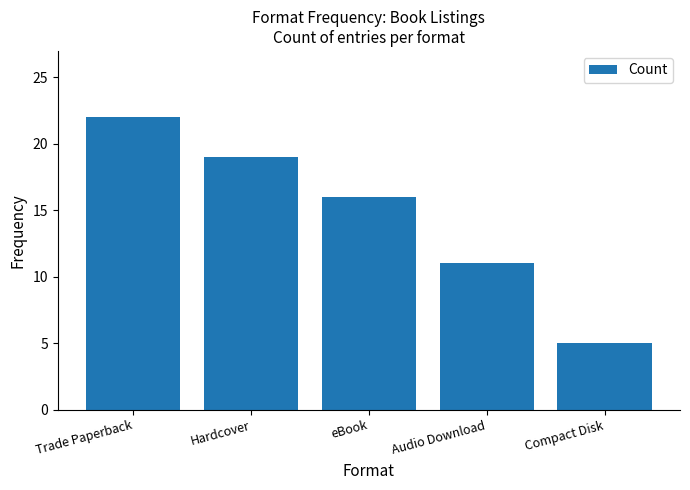

Approximately how many times larger is the value at Trade Paperback compared to Hardcover?

1.2